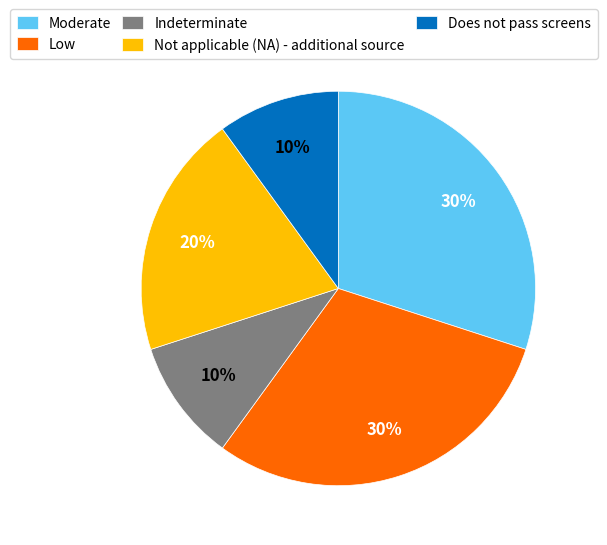

How many segments does this pie chart have?

5